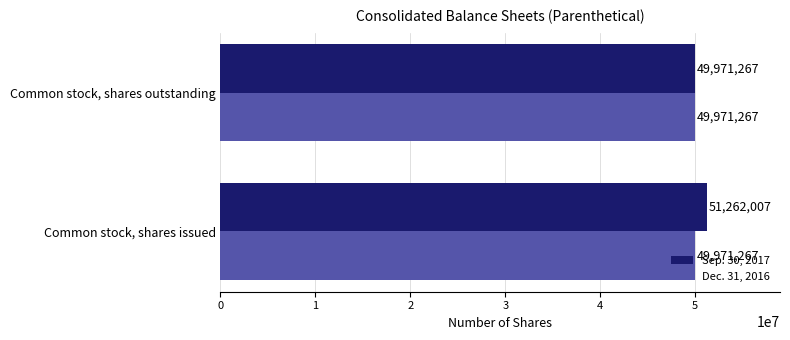

Which series has the largest total across all categories?

Sep. 30, 2017